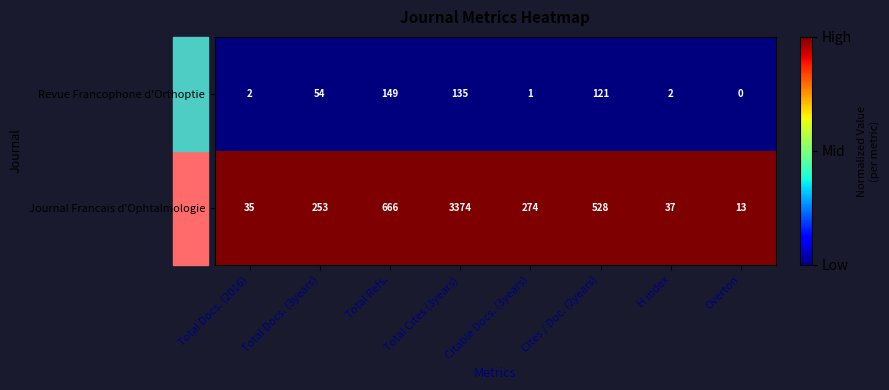

True or false: Revue Francophone d'Orthoptie has a value of 230 at Total Refs..

False